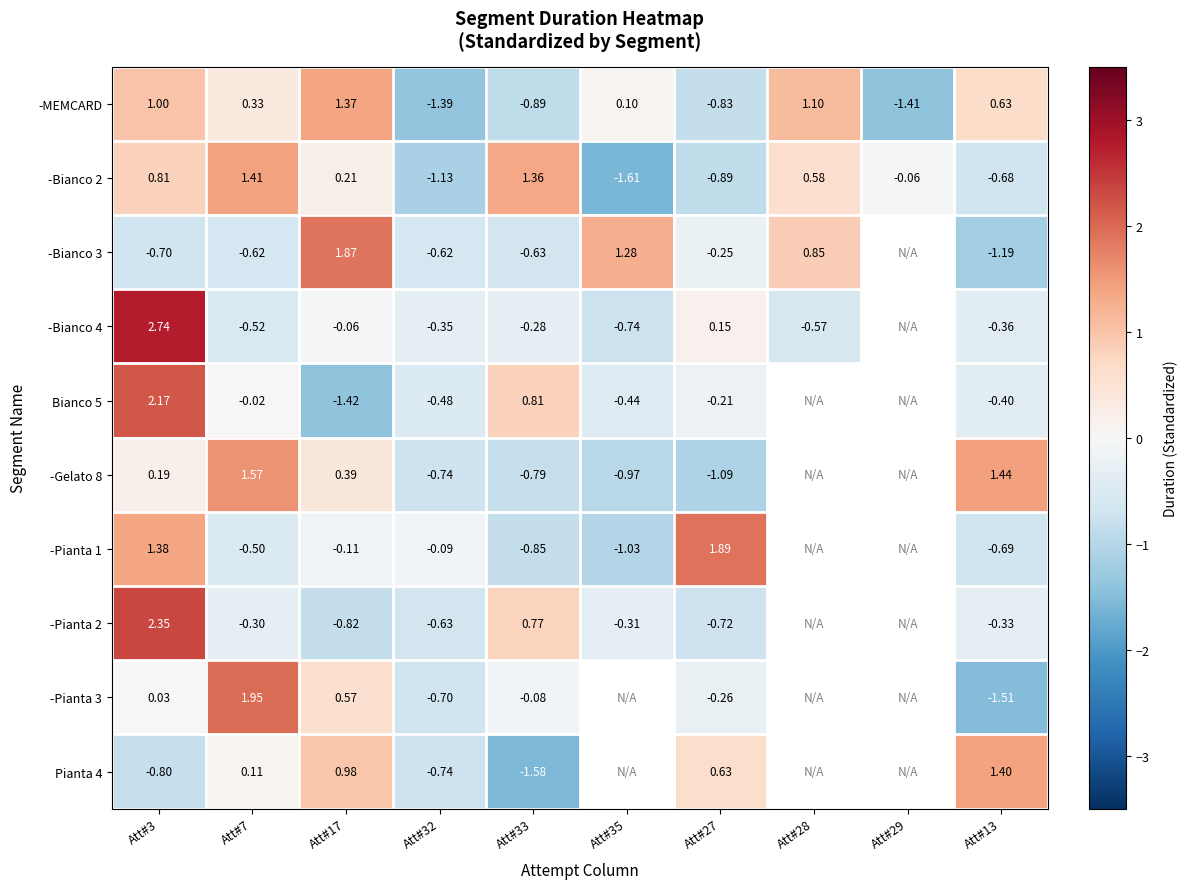

Is the value of Pianta 4 at Att#27 greater than the value of -MEMCARD at Att#33?

Yes